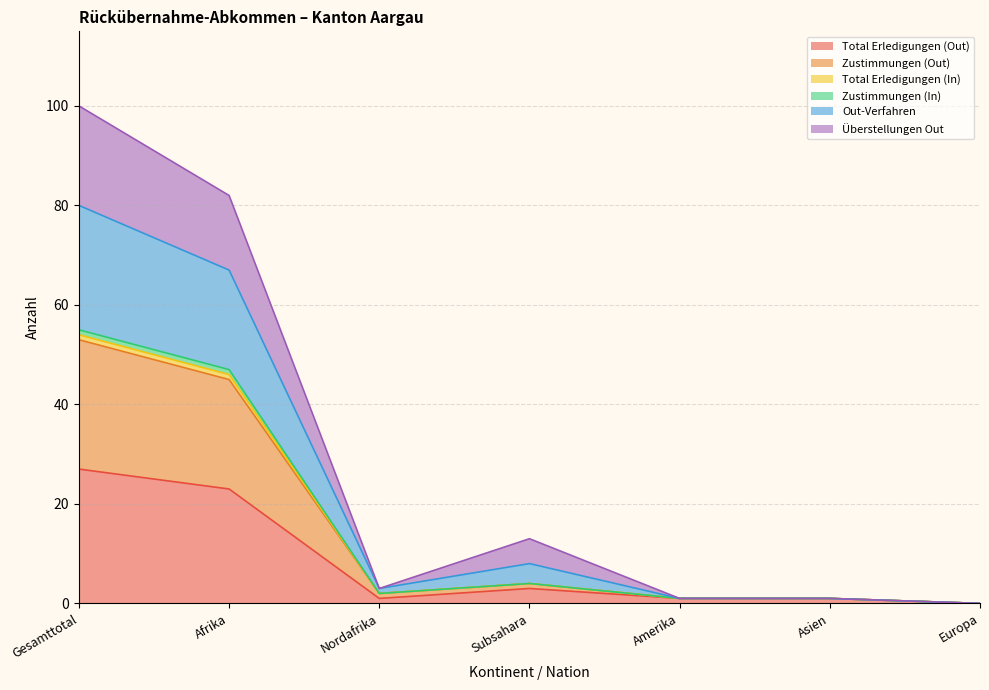

The value of Zustimmungen (In) at Afrika is 75. True or false?

False